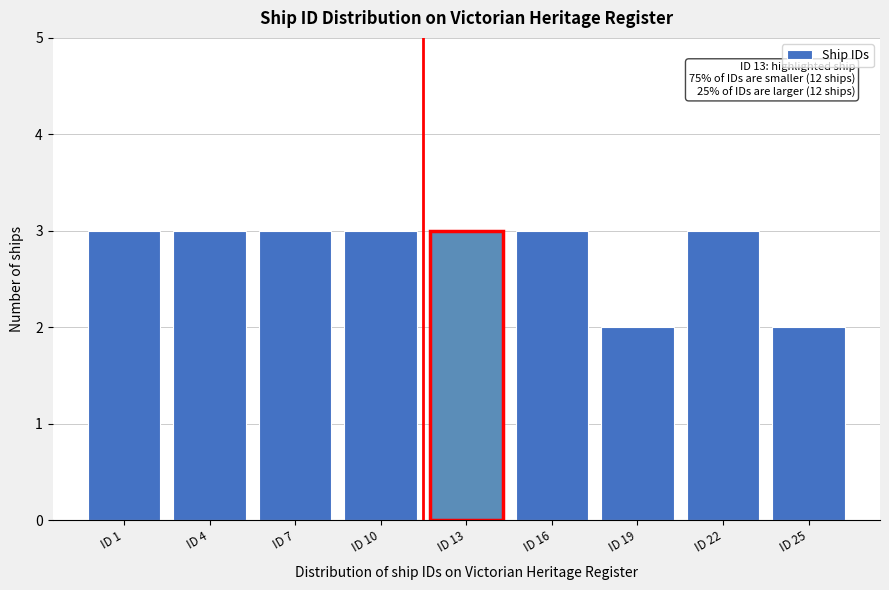

Reading left to right, list all the values displayed in this chart.

ID 1=3	ID 4=3	ID 7=3	ID 10=3	ID 13=3	ID 16=3	ID 19=2	ID 22=3	ID 25=2